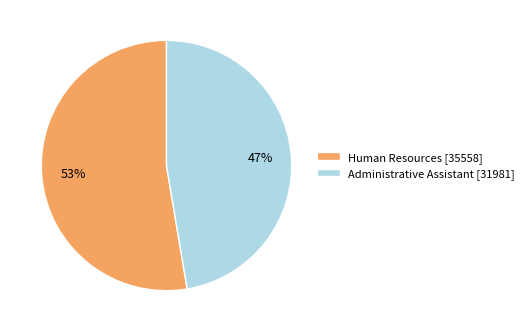

Is it true that Human Resources is 44% of the pie?

False